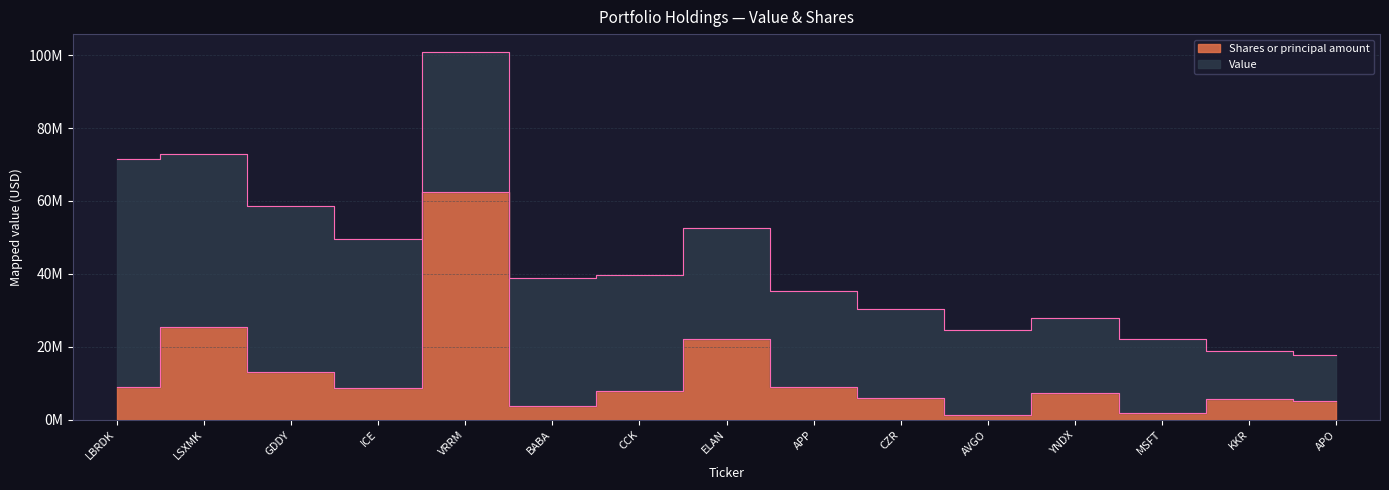

Where does the data first go above 7801550?

LBRDK